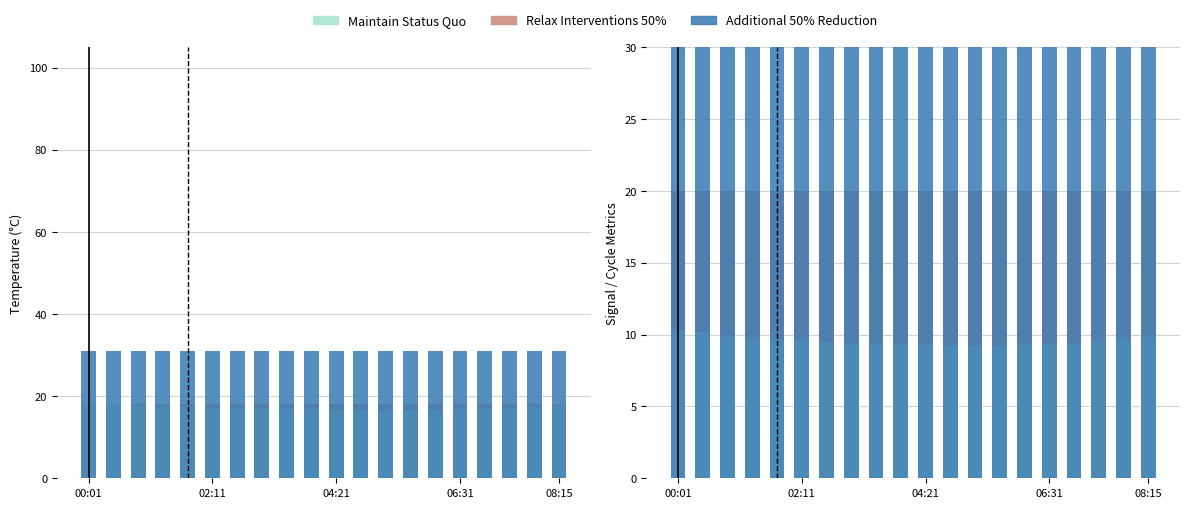

How many groups of bars are there?

20